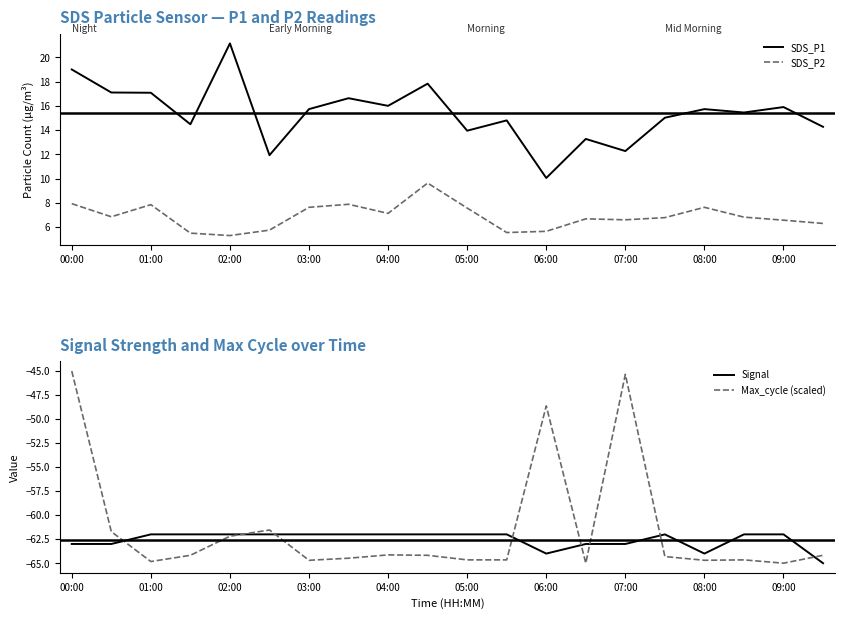

What is the maximum value shown in the chart?

21.1